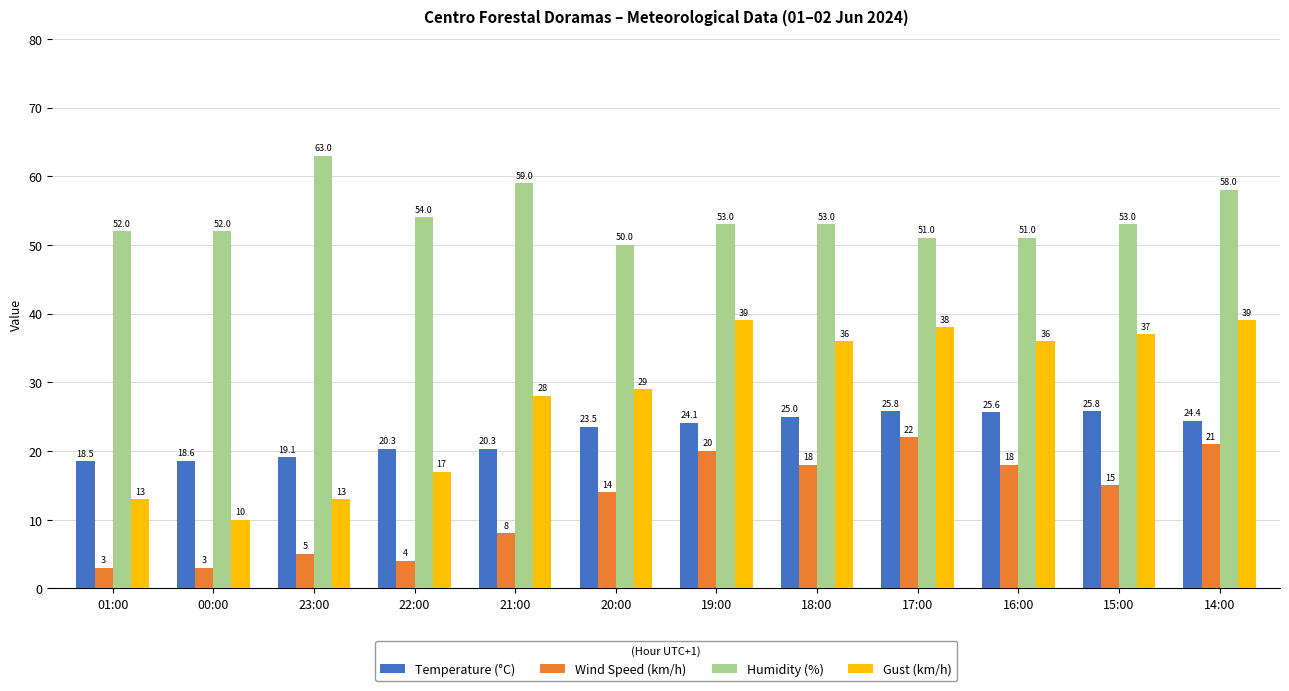

Are the bars horizontal?

No